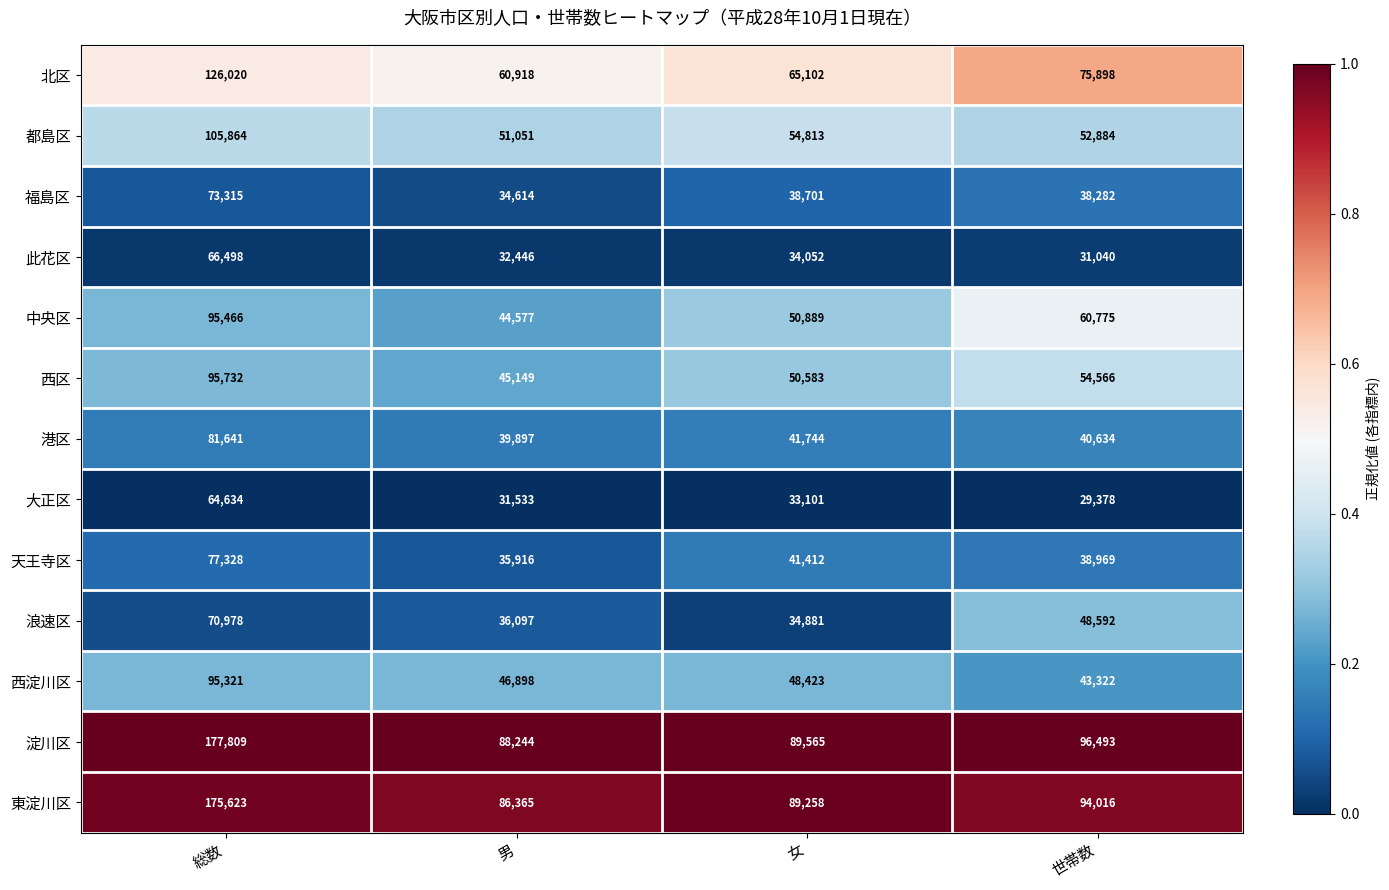

What is the difference between the maximum and minimum values in the 港区 series?

41744